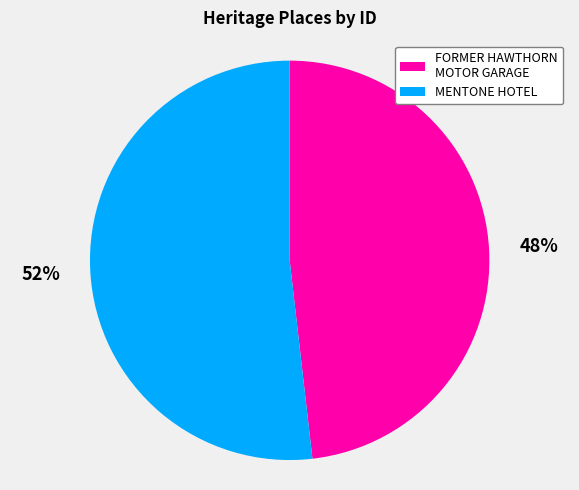

Is there any slice that represents more than half of the pie?

Yes